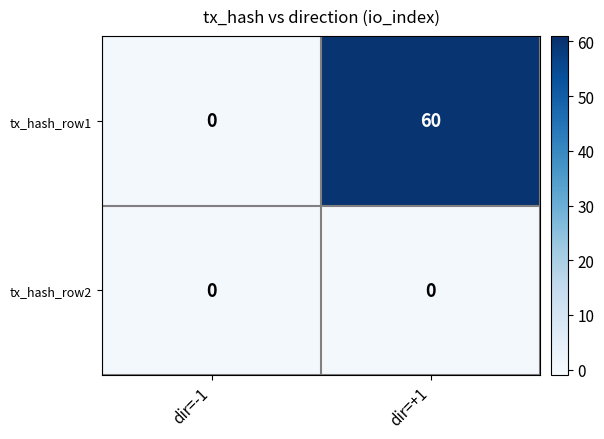

Is it true that tx_hash_row1 equals -32 at dir=-1?

False